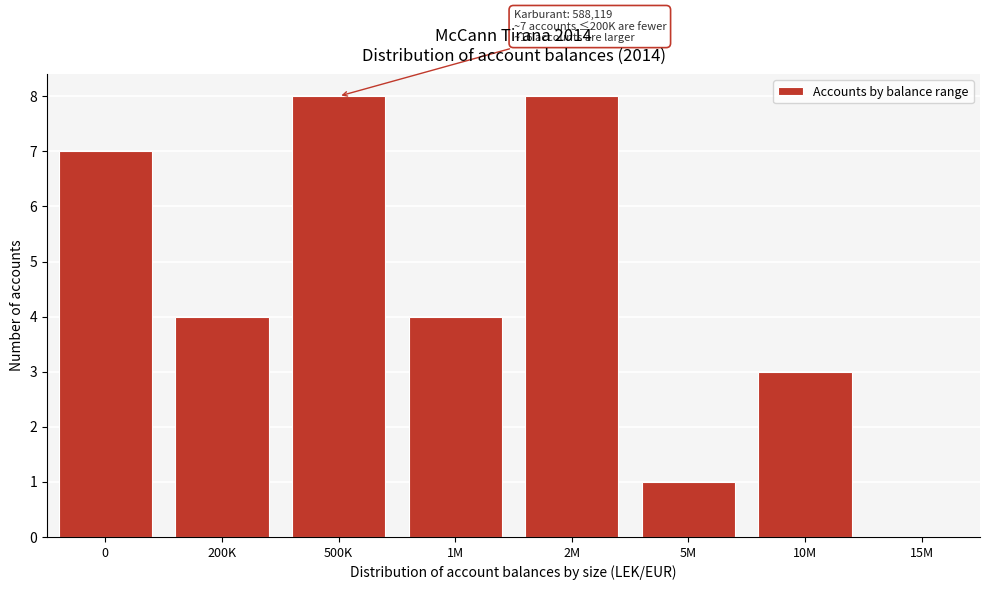

Reading left to right, extract all data points from this chart.

0=7	200K=4	500K=8	1M=4	2M=8	5M=1	10M=3	15M=0